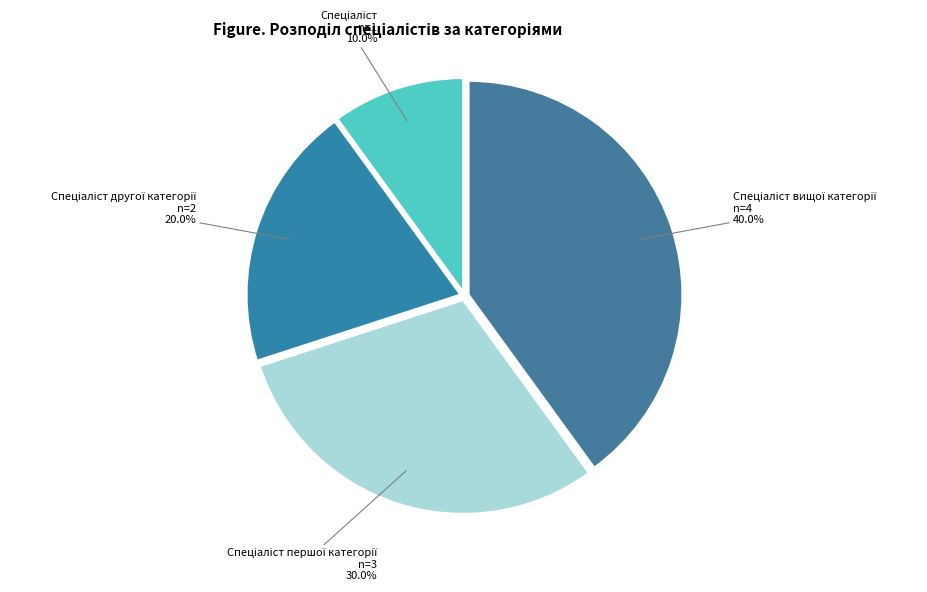

Does any single category account for the majority?

No